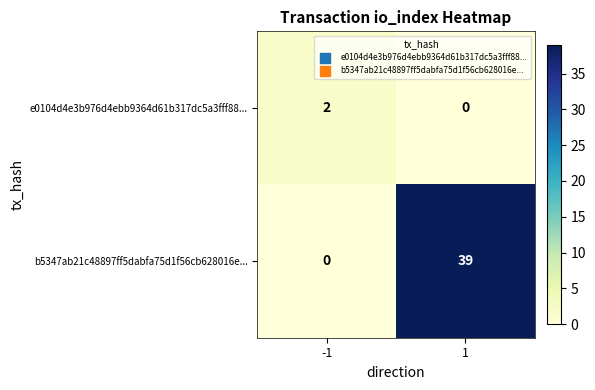

How many data points in e0104d4e3b976d4ebb9364d61b317dc5a3fff88... are less than 2?

1